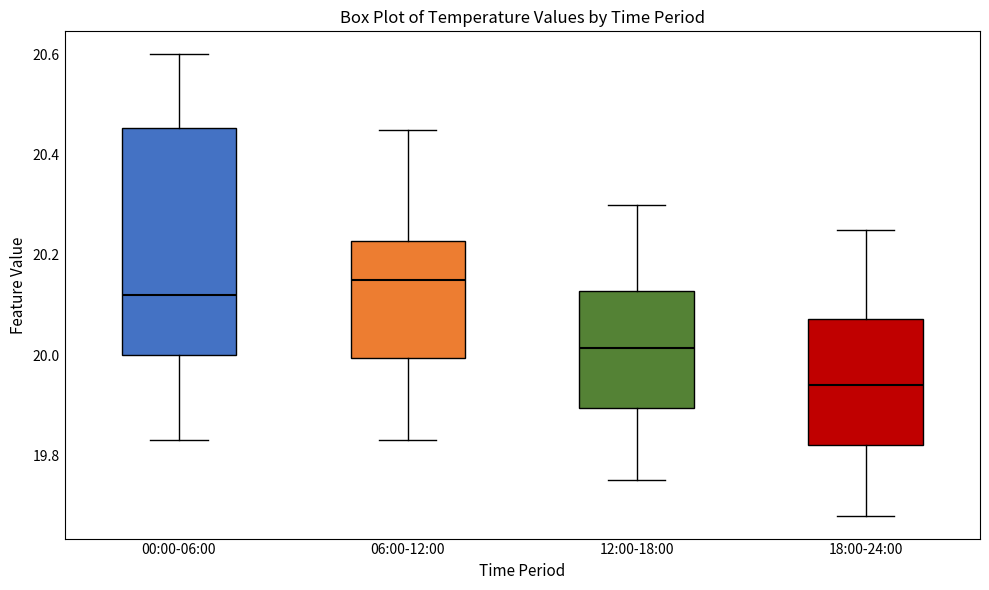

Where does the median line of the box for 00:00-06:00 sit on the y-axis? The values are not printed on the chart, so give them approximately, as read against the axis.

20.12